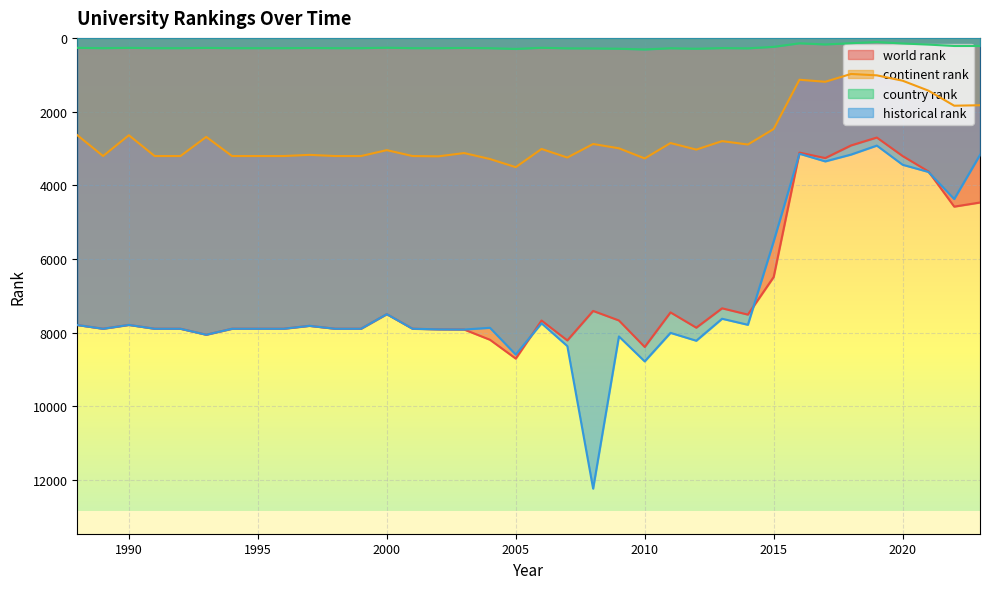

Which category has the highest value in the country rank series?

2010